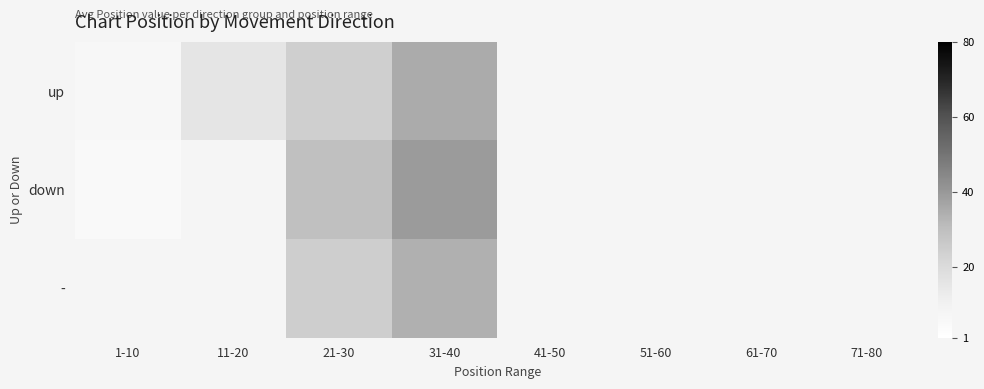

Which series has the widest spread of values?

down